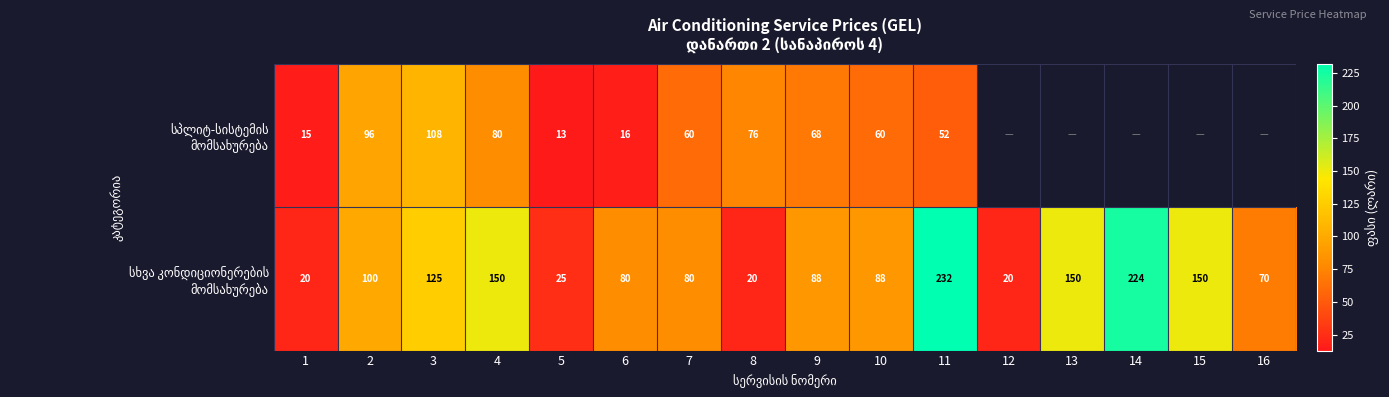

What is the total value across all series at 2?

196